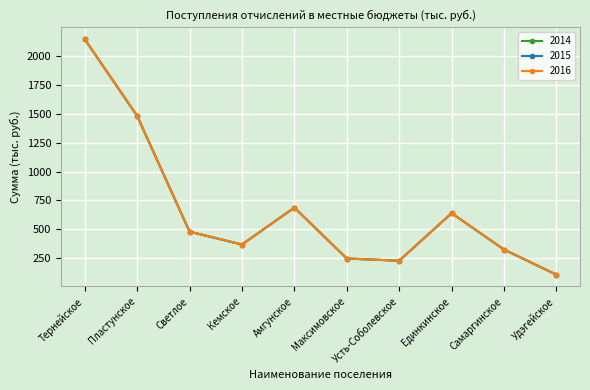

What is the label of the 5th point from the right?

Максимовское